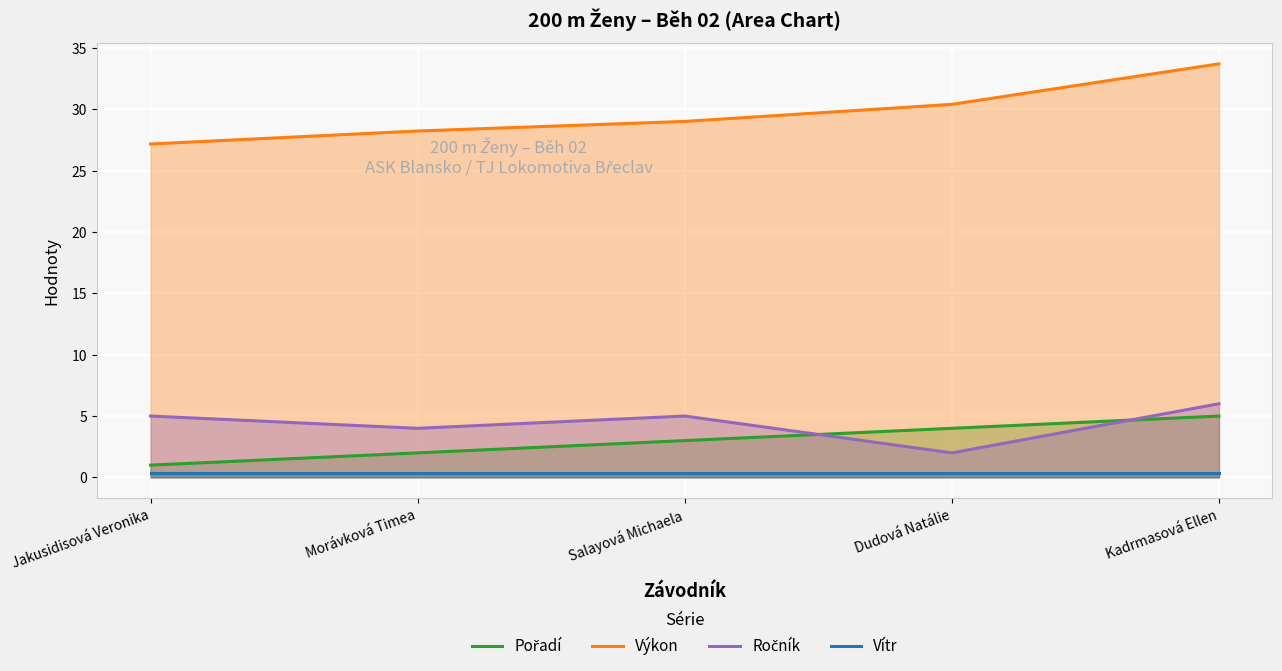

Which series has the widest spread of values?

Výkon